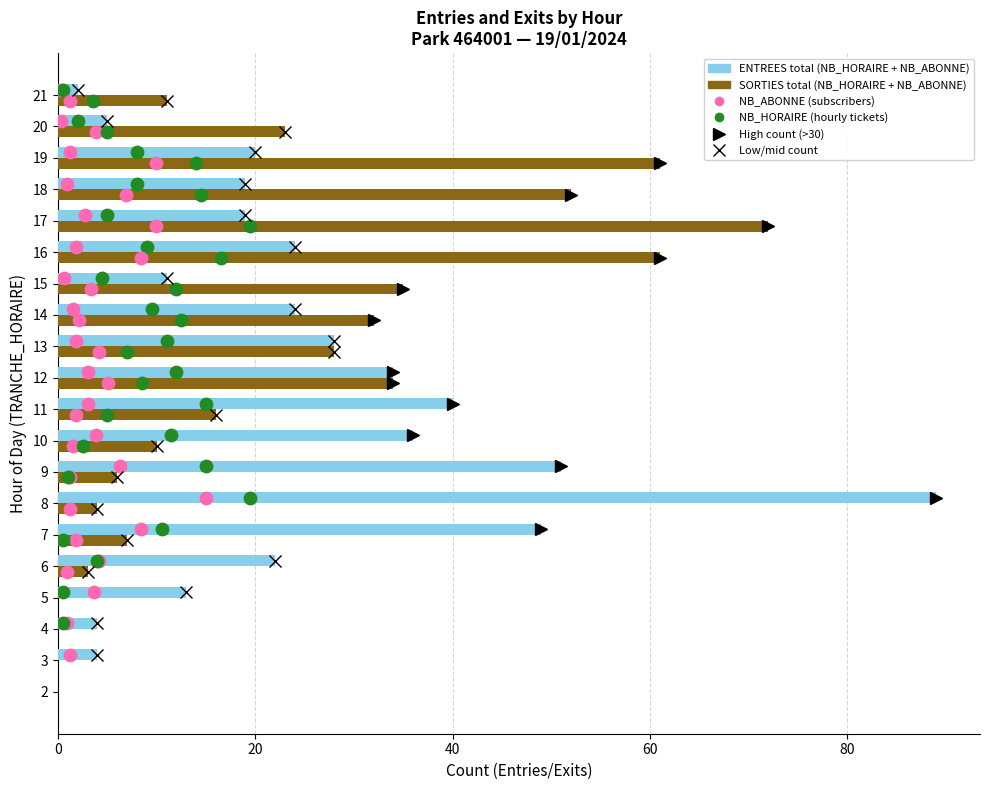

Which series has the largest total across all categories?

ENTREES (NB_HORAIRE + NB_ABONNE)